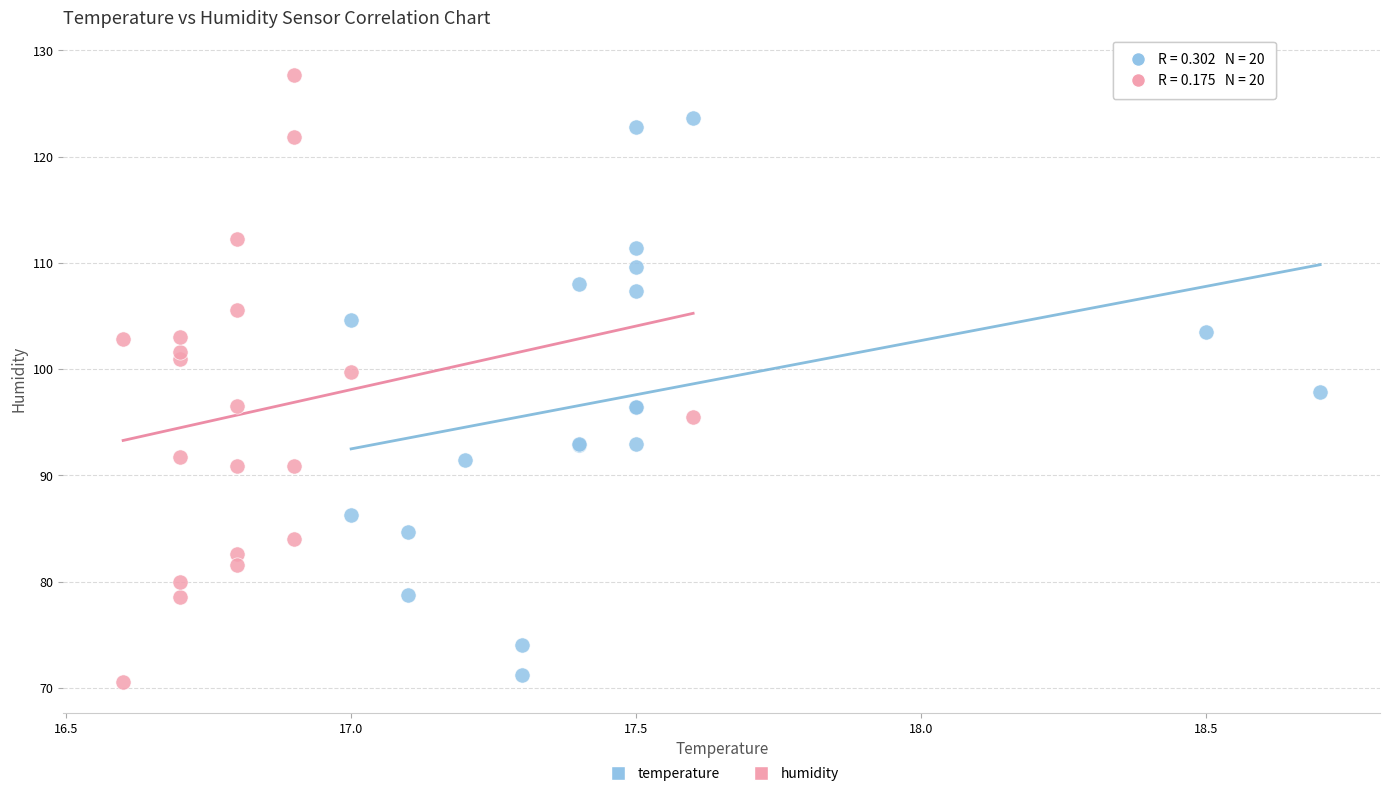

Which series reaches the maximum Y coordinate?

humidity